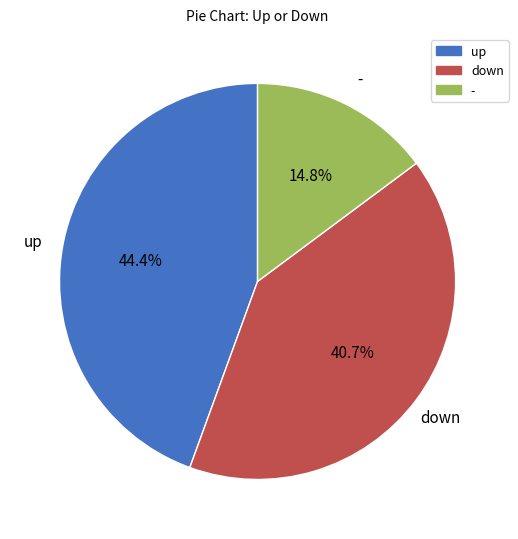

Between - and down, which is larger?

down